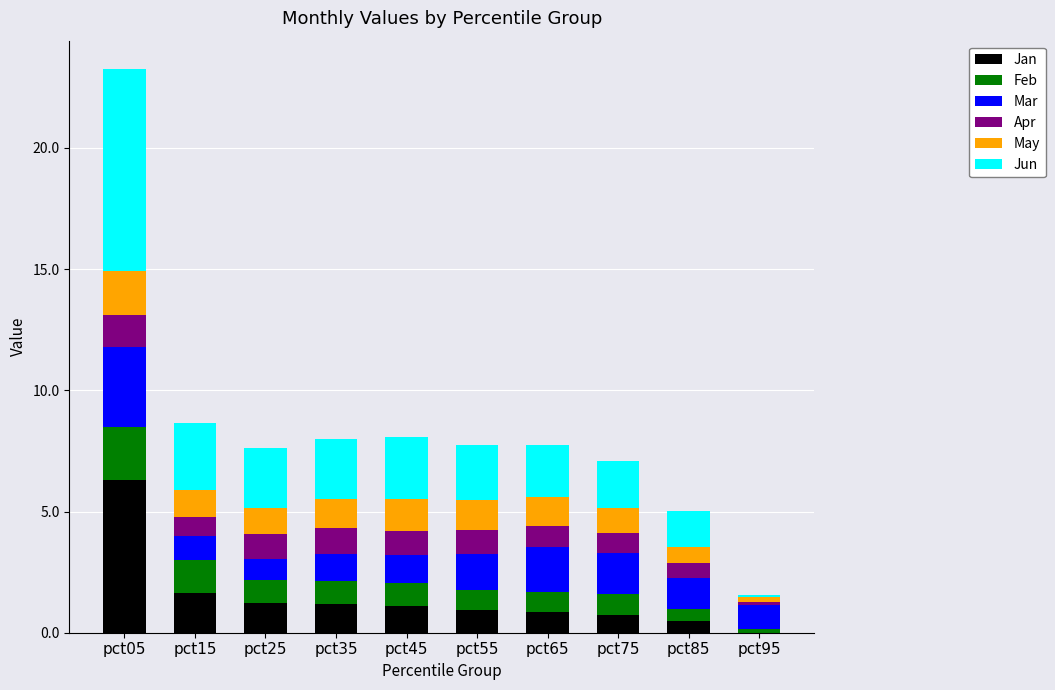

How many series are shown in this chart?

6